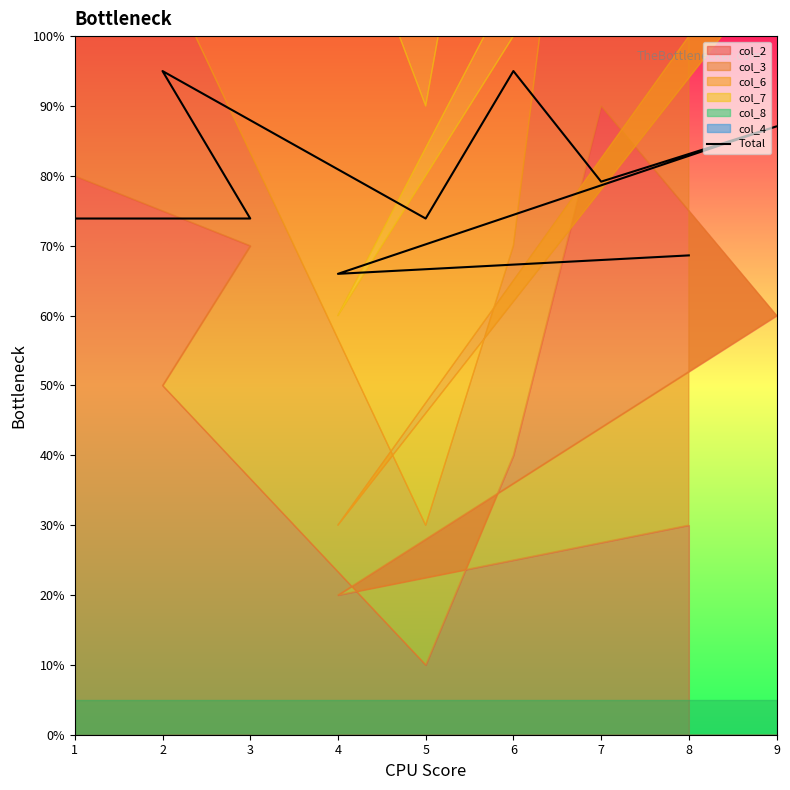

How many interior local peaks (higher than both neighbors) does the data have?

3